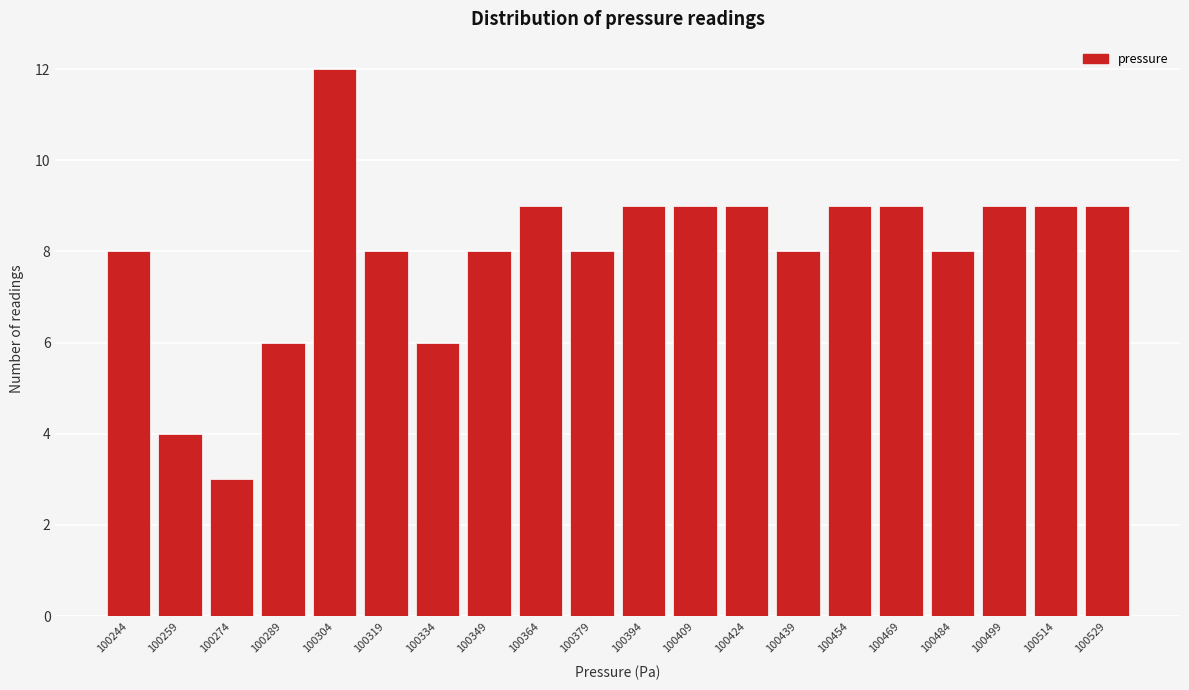

Reading left to right, list all the values displayed in this chart.

8	4	3	6	12	8	6	8	9	8	9	9	9	8	9	9	8	9	9	9